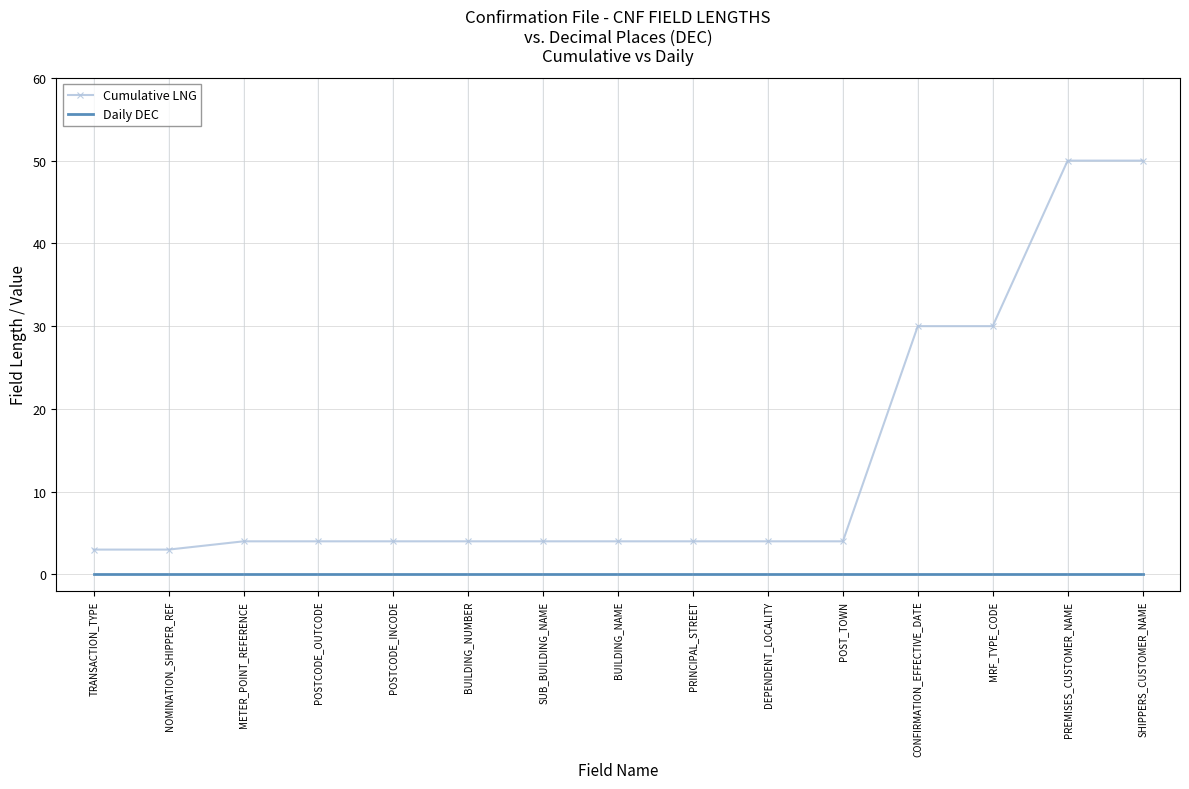

Which series changed the most between POST_TOWN and CONFIRMATION_EFFECTIVE_DATE?

Cumulative LNG